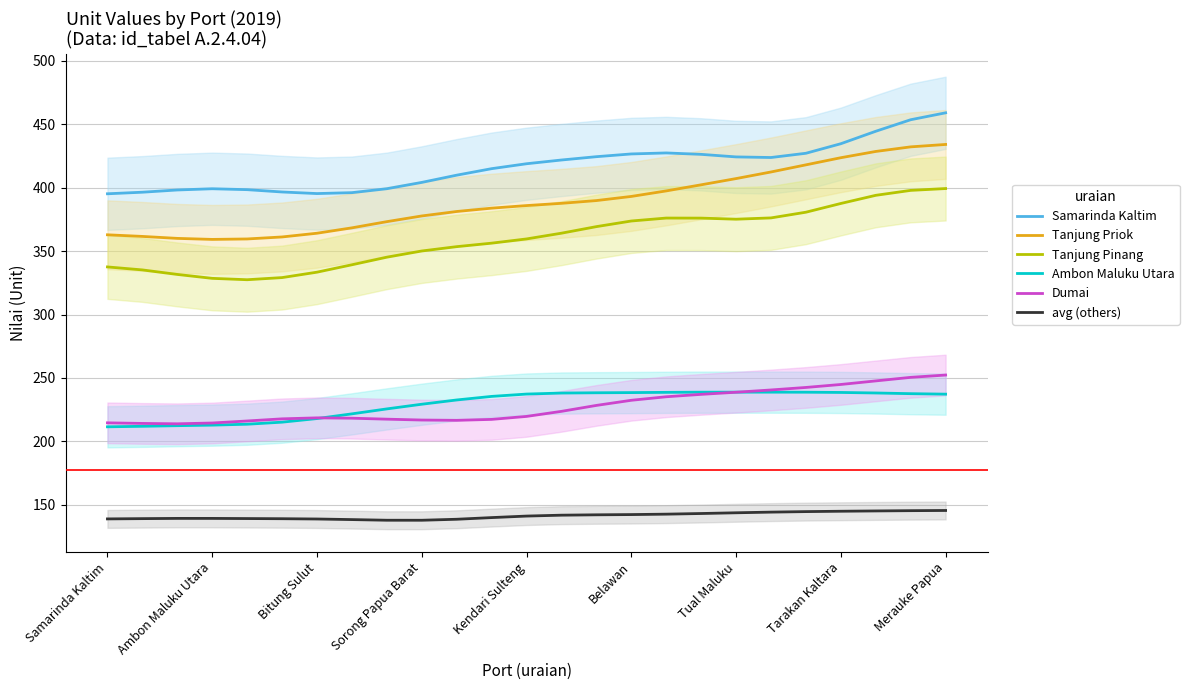

True or false: Tanjung Priok and avg (others) cross at least once.

False